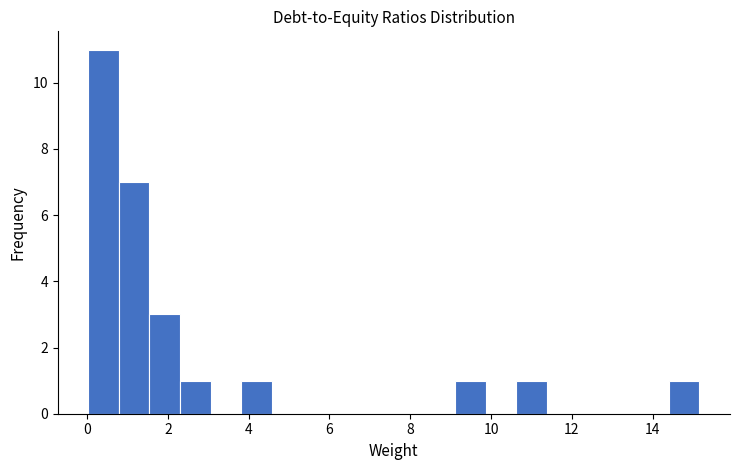

Read against the x-axis, roughly where is the centre of the tallest bar?

0.4